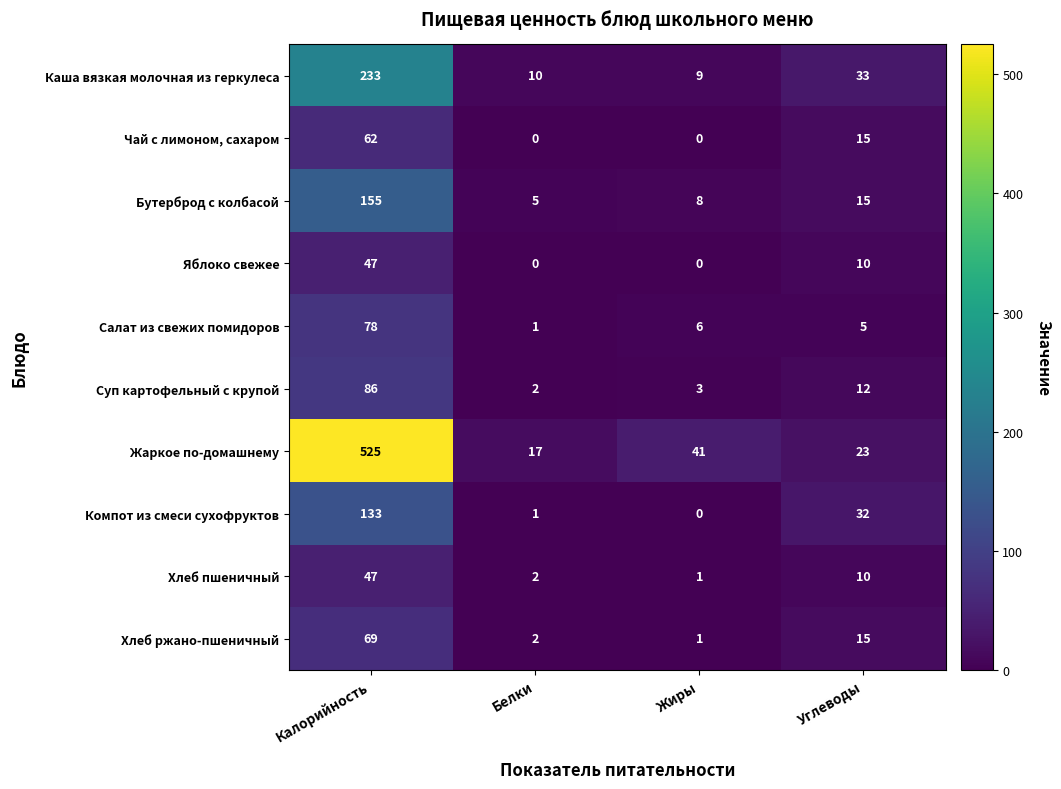

Which category has the highest value in the Бутерброд с колбасой series?

Калорийность